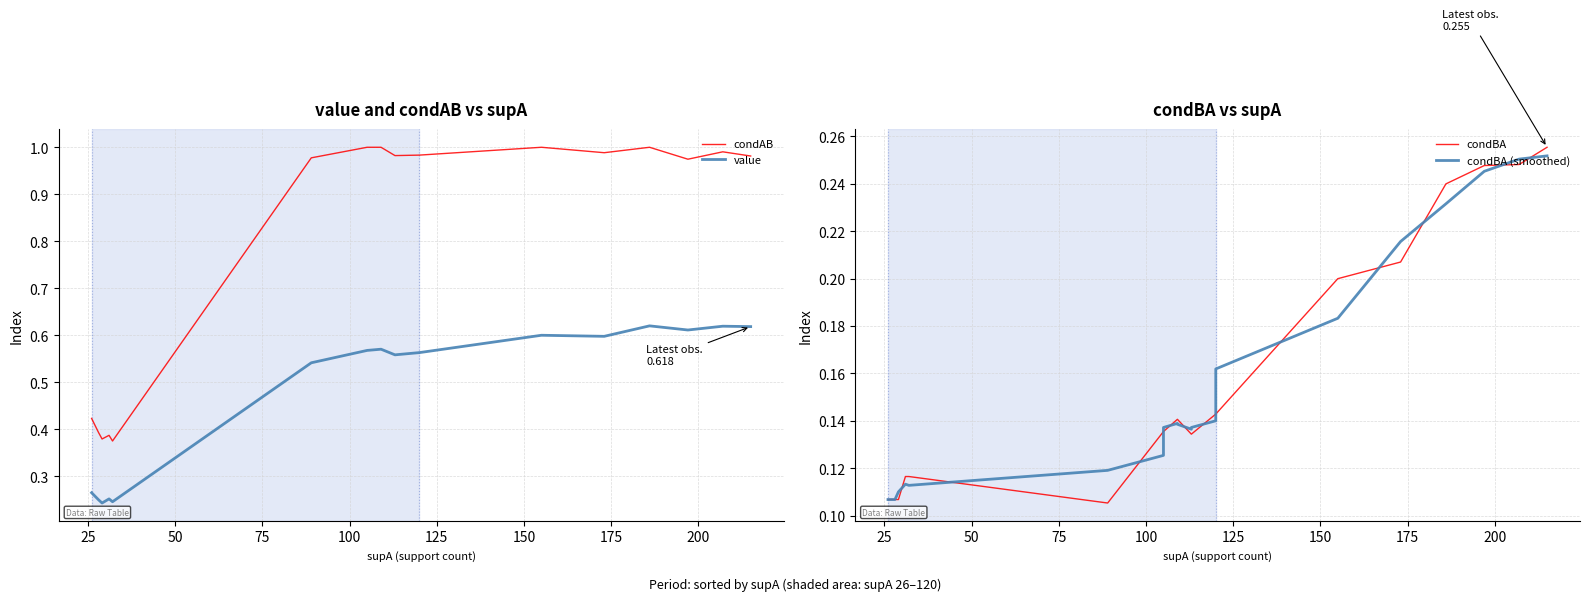

What is the greatest value displayed?

1.0